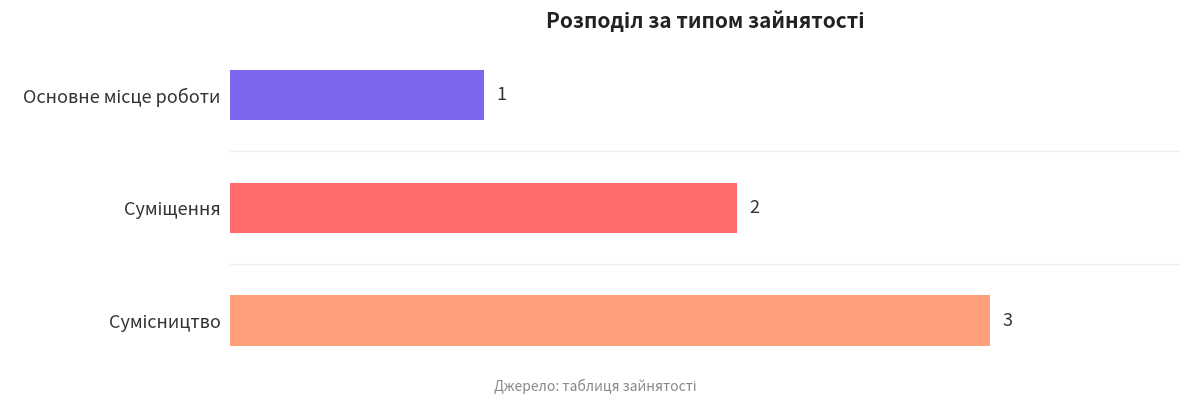

What is the sum of all values?

6